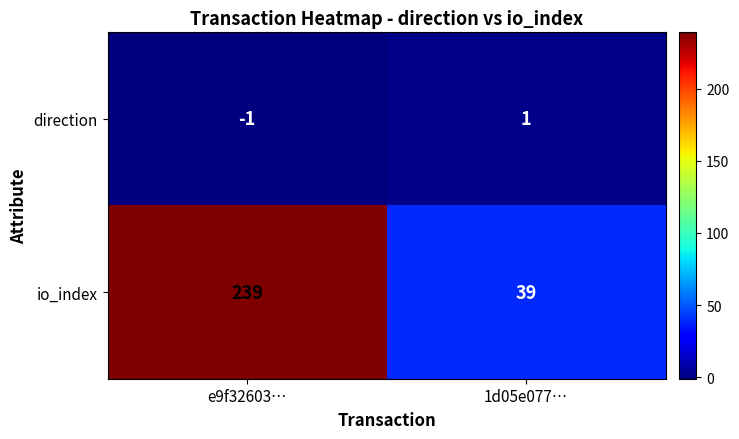

What is the maximum value shown in the chart?

239